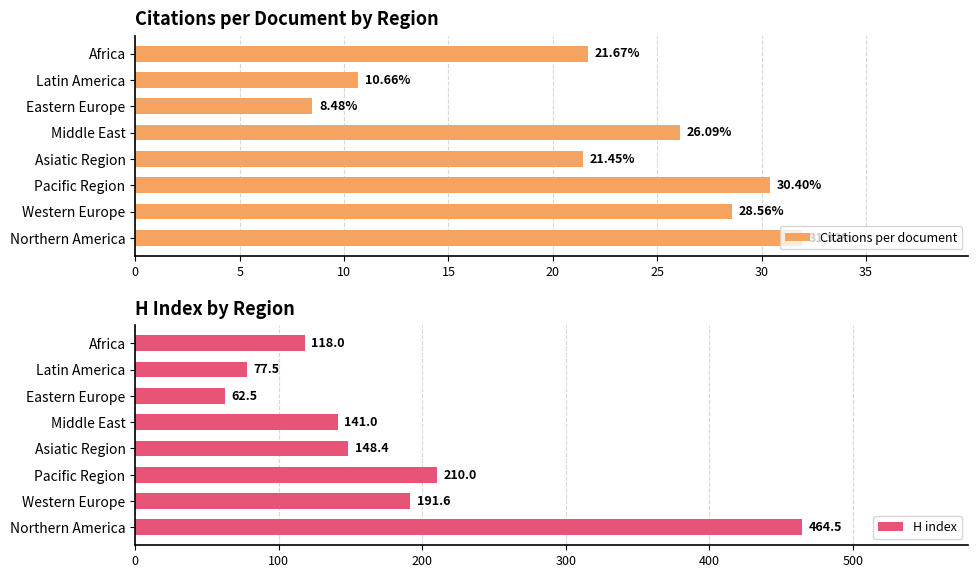

How many distinct data groups are displayed?

2